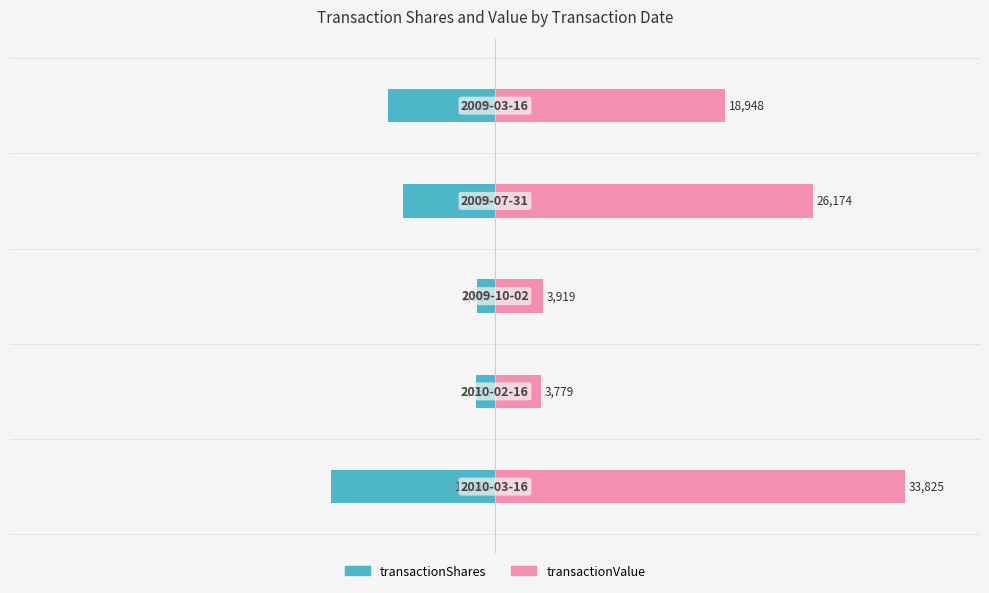

True or false: transactionShares has a value of -20.5 at 4.

False